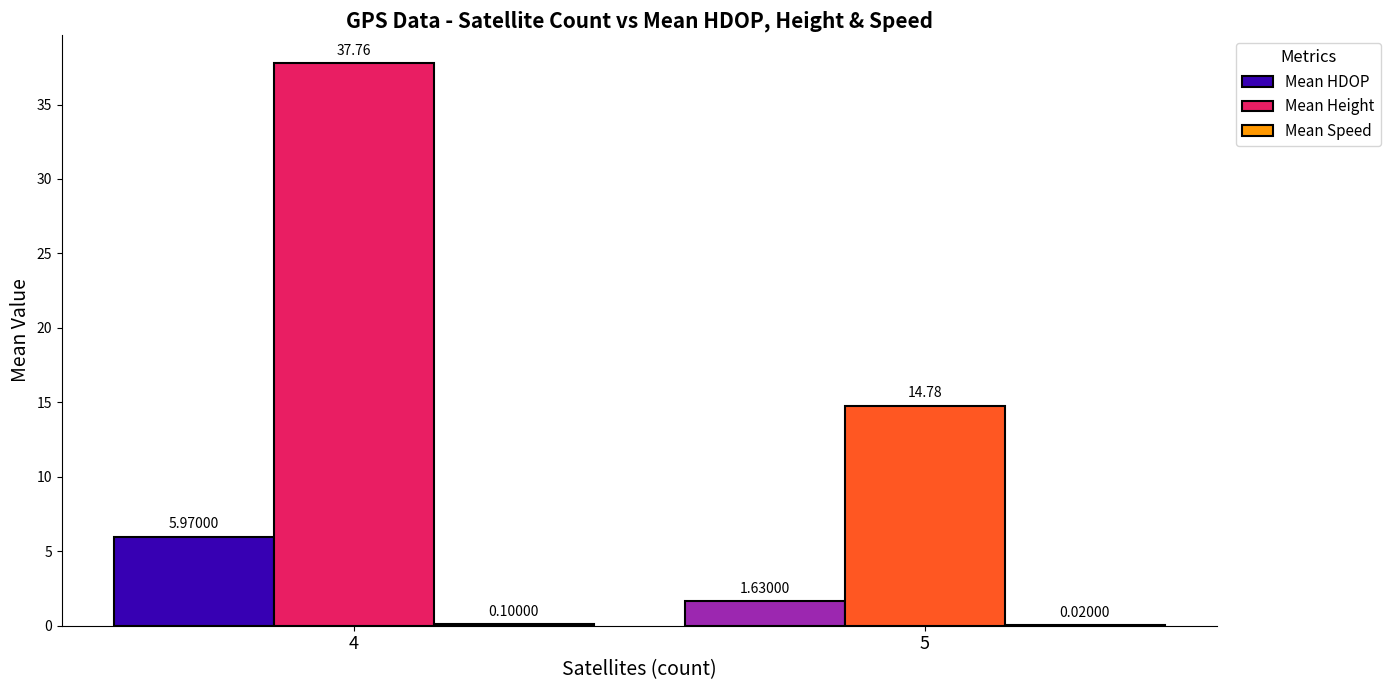

Read the Mean Height value at 5.

14.8